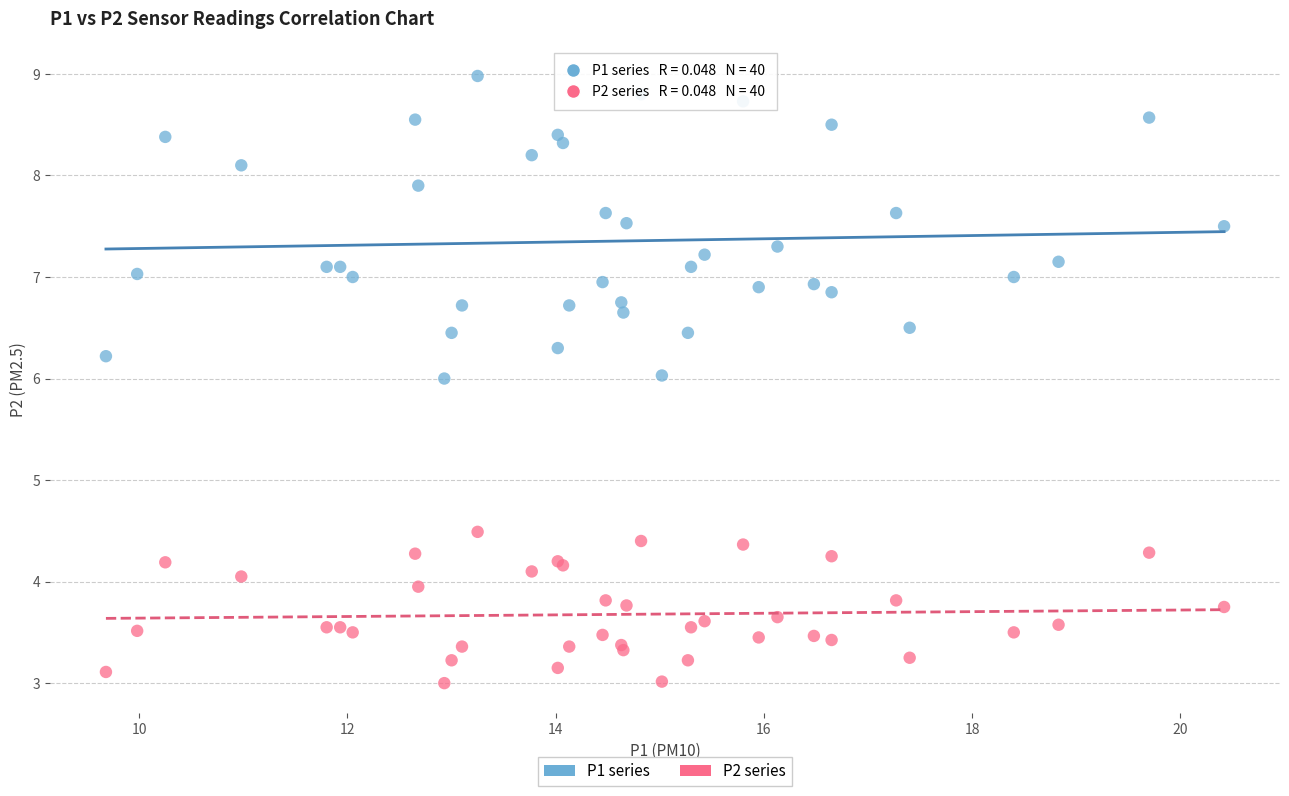

What is the X range (max minus min) for the scatter plot?

10.7